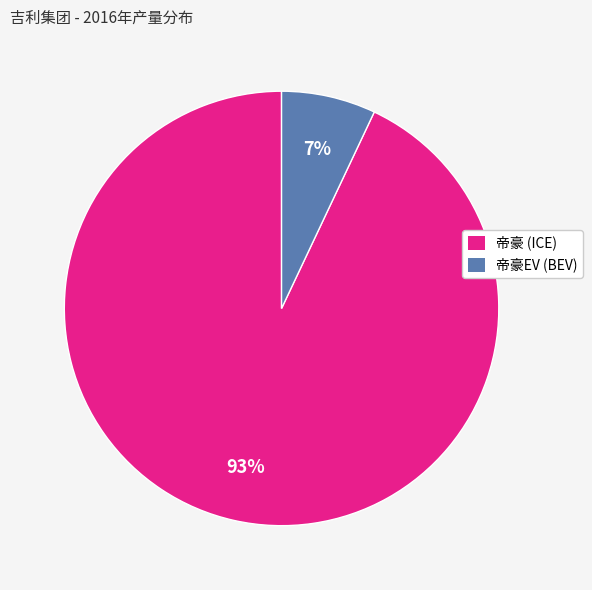

To the nearest percent, what is the average slice percentage?

50%